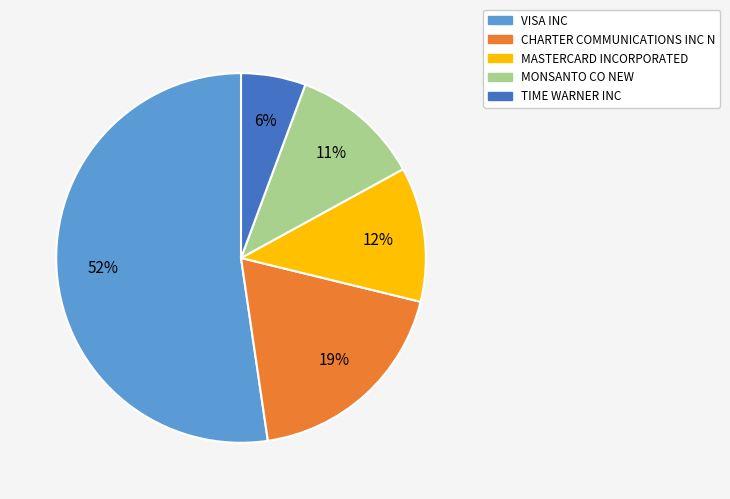

Is it true that MONSANTO CO NEW is 2% of the pie?

False